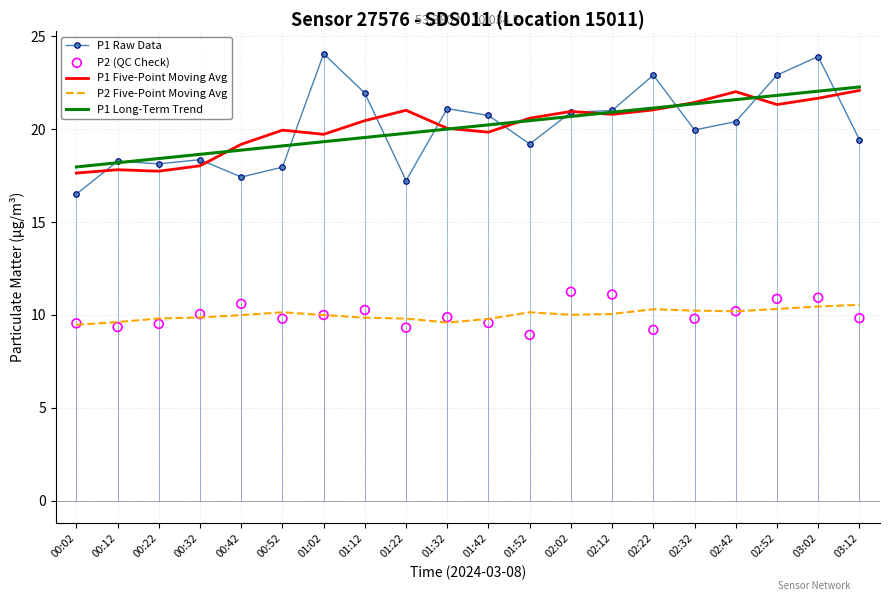

Is the value of P2 (QC Check) at 01:12 greater than the value of P1 Raw Data at 01:42?

No